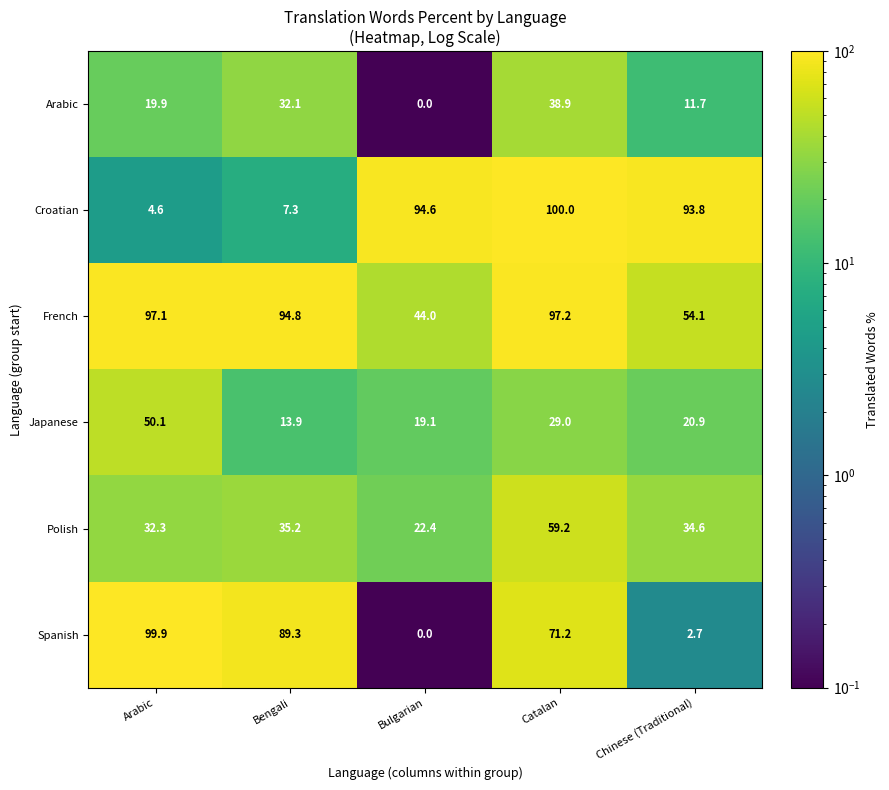

Read the Spanish value at Chinese (Traditional).

2.7